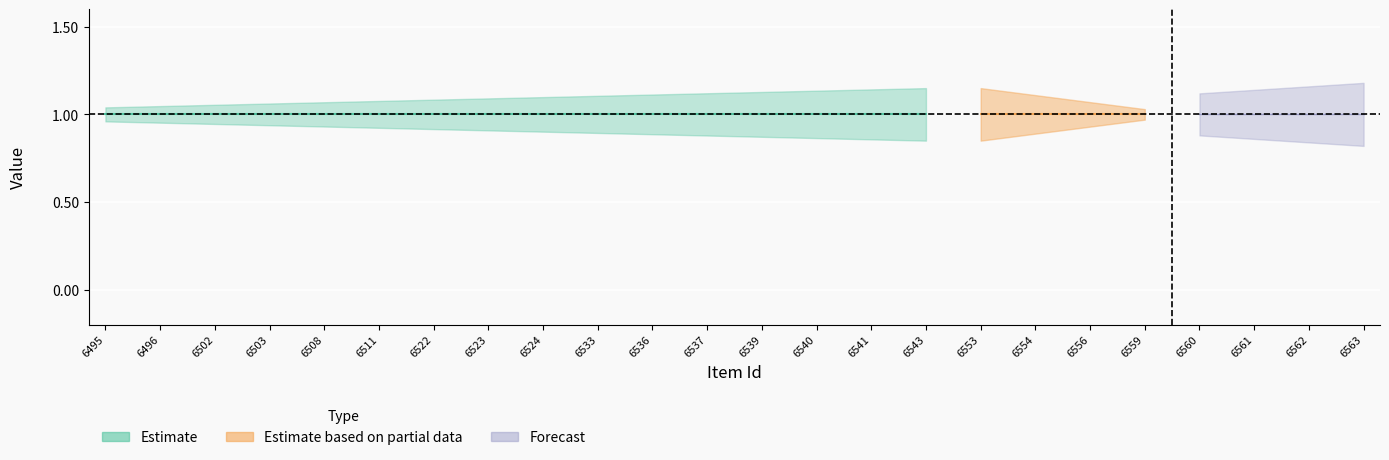

True or false: featured and public intersect in this chart.

False